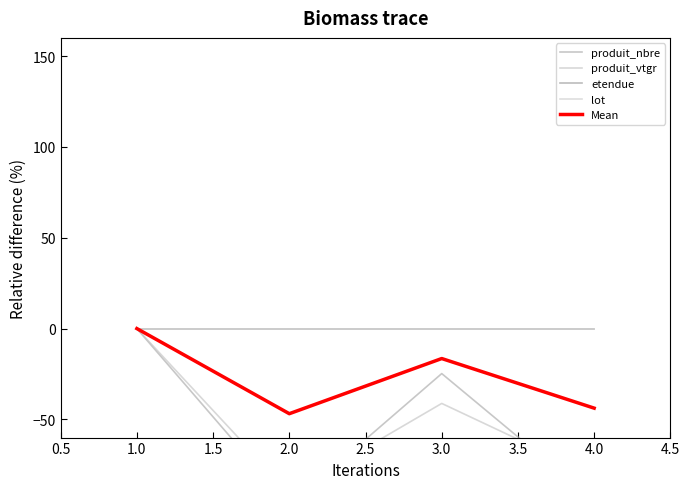

What is the smallest value displayed?

-97.2